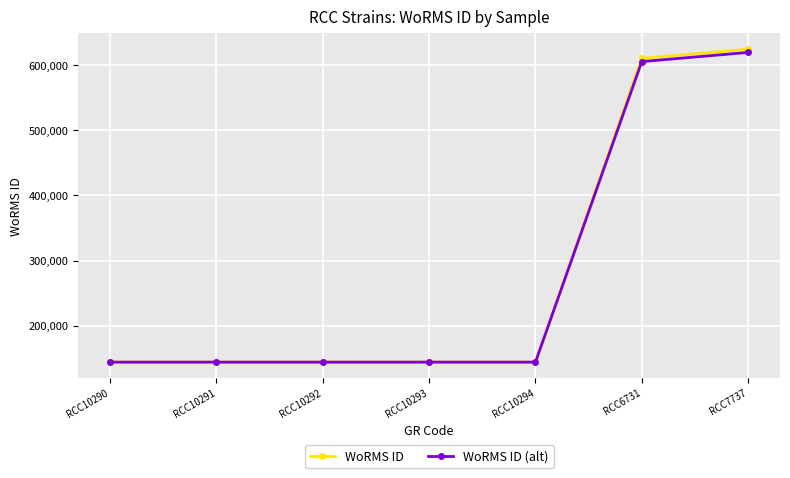

Read the WoRMS ID (alt) value at RCC6731, to the nearest 10.

605200